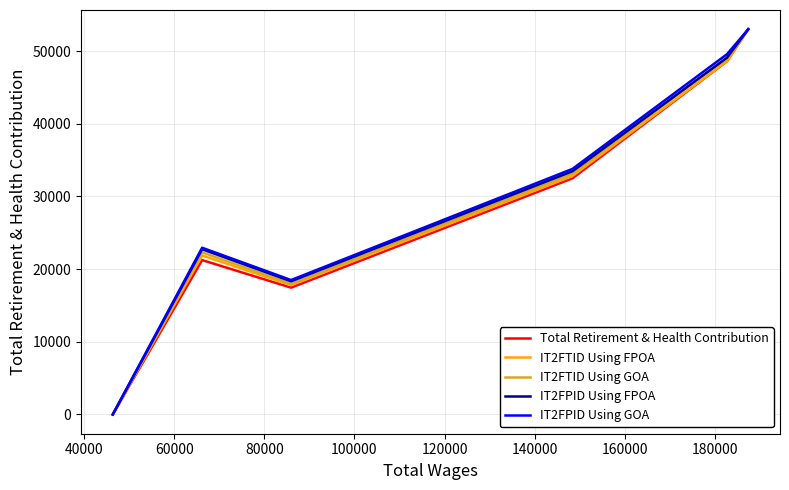

What is the highest value of the IT2FTID Using FPOA series?

53005.0